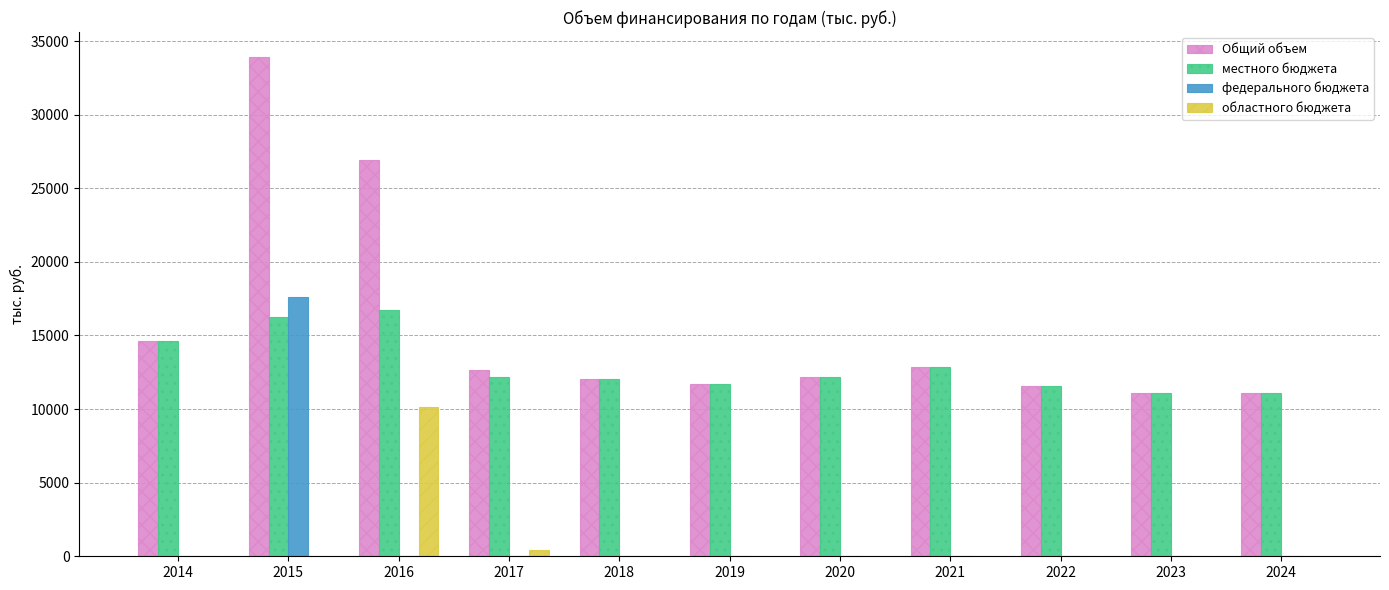

Which category has the highest value in the федерального бюджета series?

2015